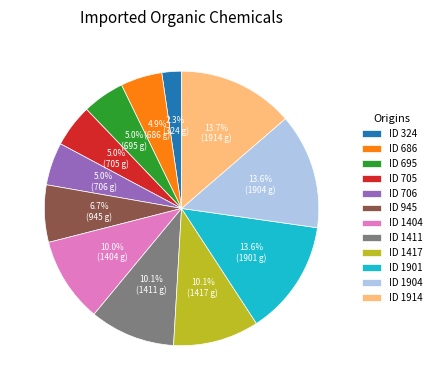

Which has a higher value, ID 706 or ID 945?

ID 945